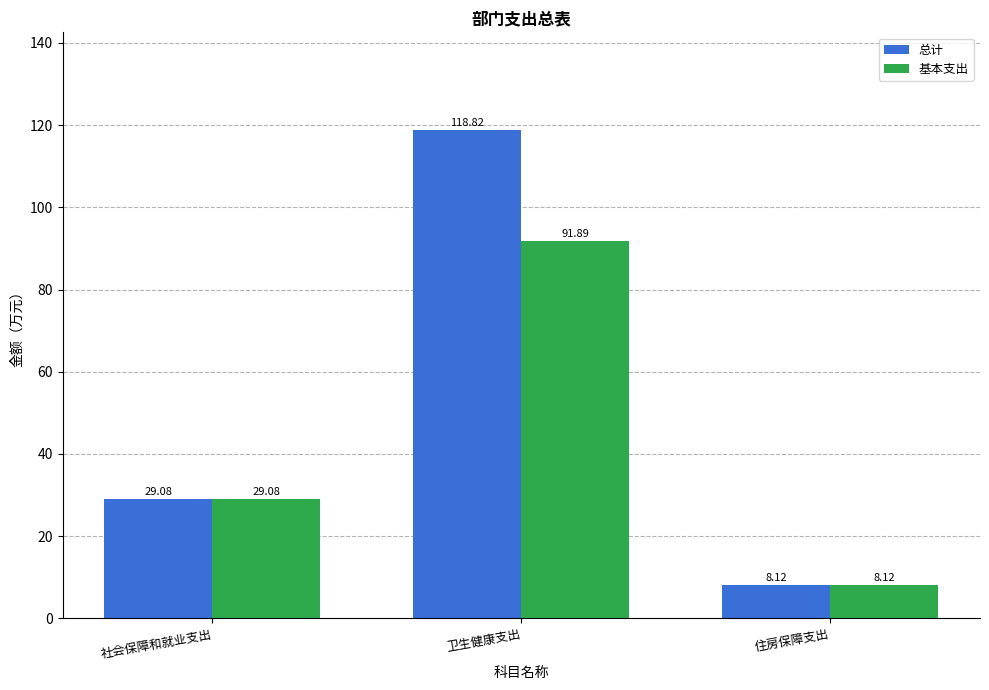

Reading left to right, list all the values displayed in this chart.

总计: 社会保障和就业支出=29.1	卫生健康支出=118.8	住房保障支出=8.1
基本支出: 社会保障和就业支出=29.1	卫生健康支出=91.9	住房保障支出=8.1